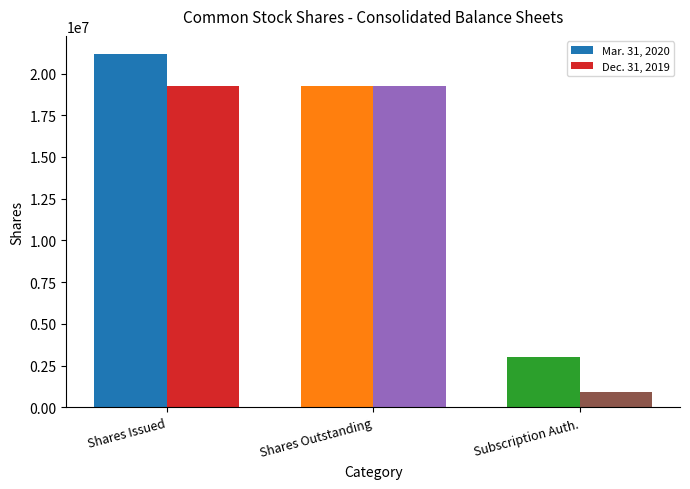

Which series changed the most between Shares Issued and Shares Outstanding?

Mar. 31, 2020